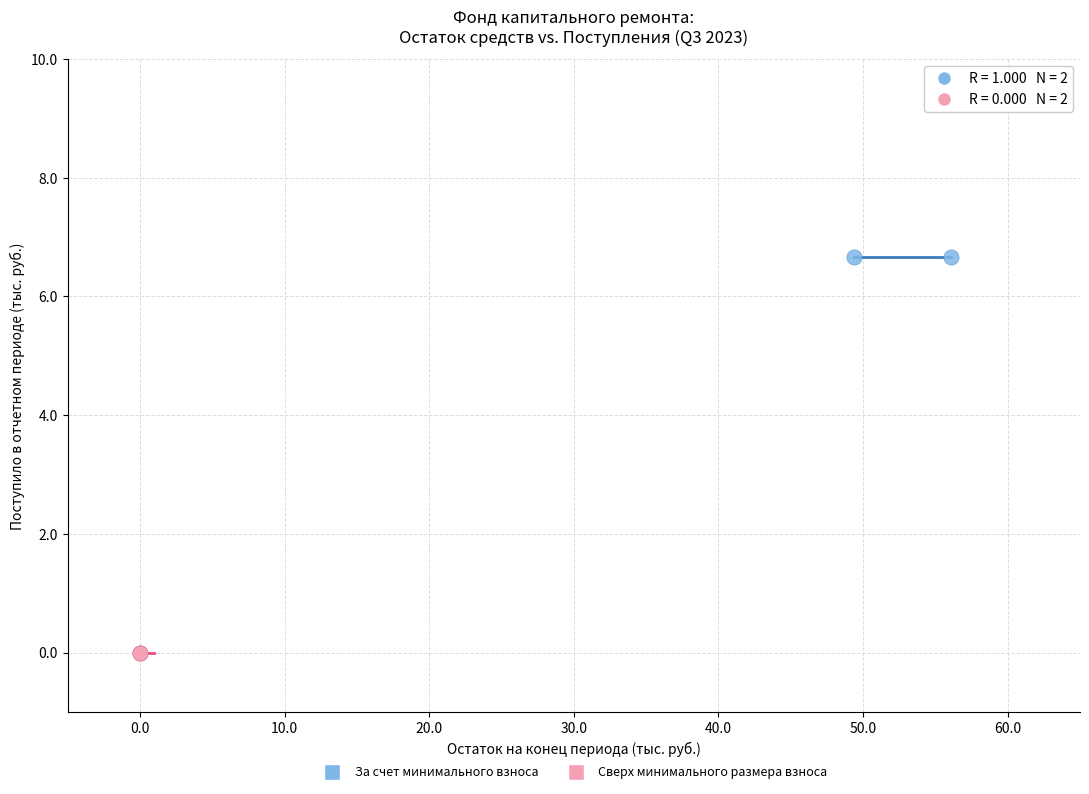

What are all the series names shown in the legend?

За счет минимального взноса, Сверх минимального размера взноса